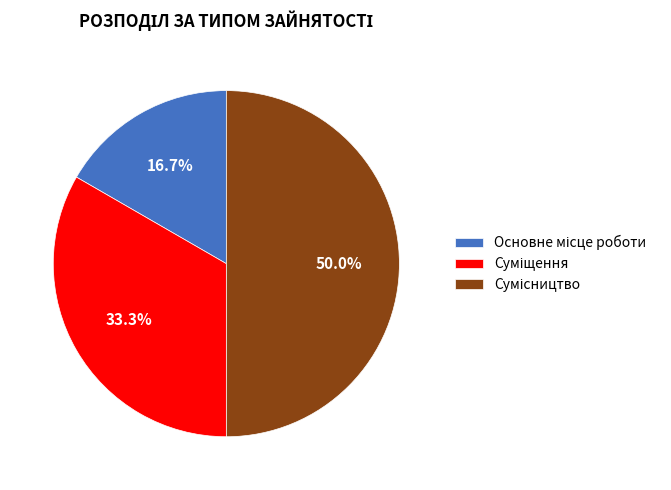

What percentage is the Основне місце роботи slice, to the nearest percent?

17%